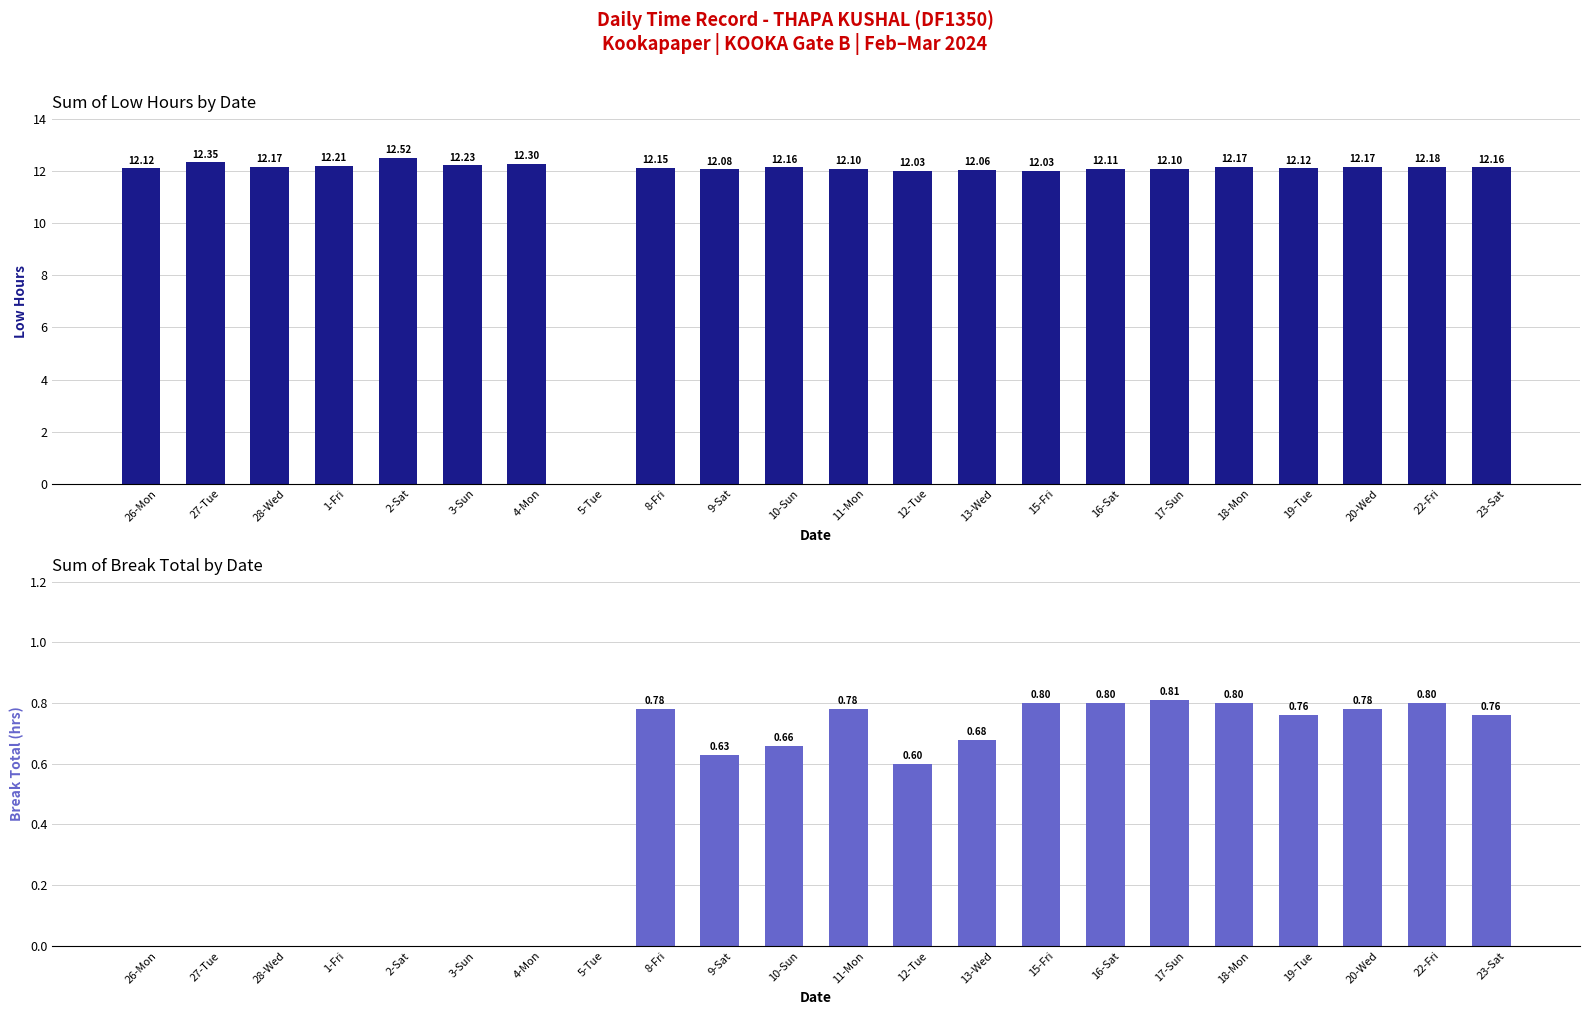

The value of Break Total (hrs) at 28-Wed is 0.0. True or false?

True